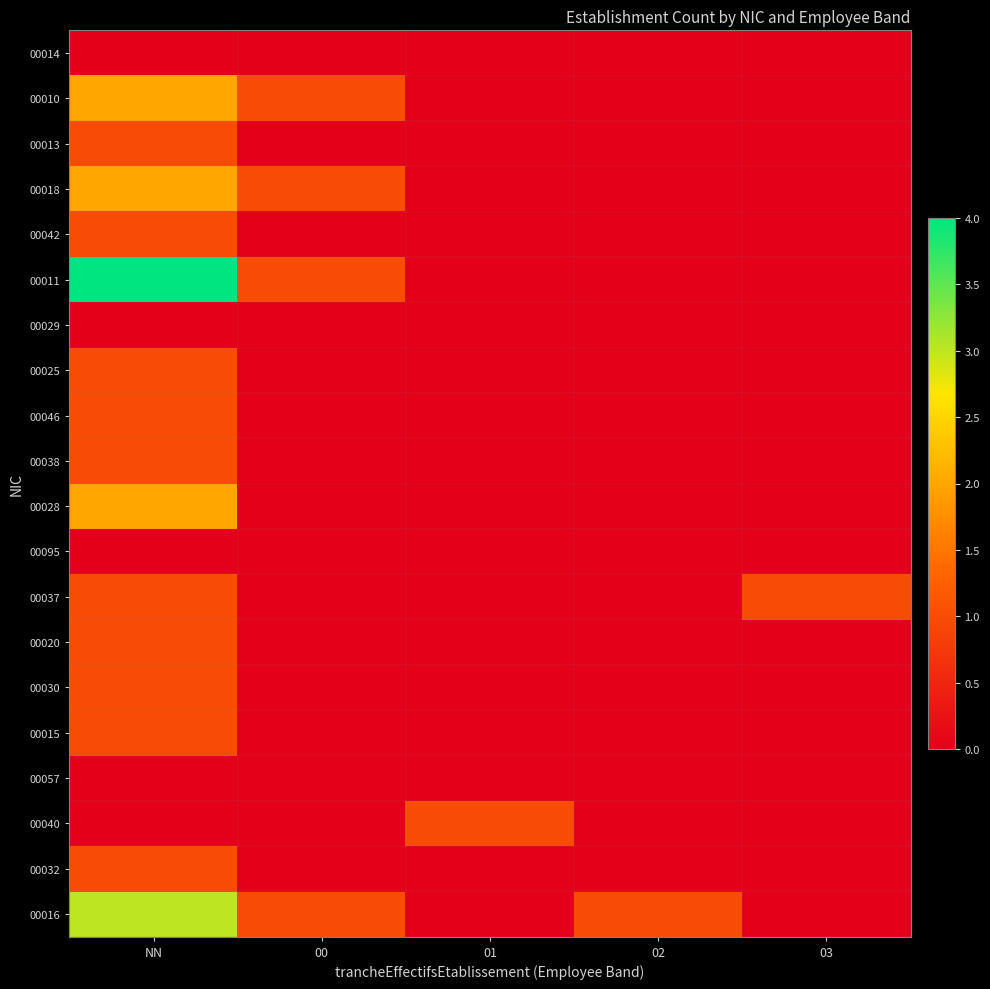

What is the spread (max minus min) of values at 03?

1